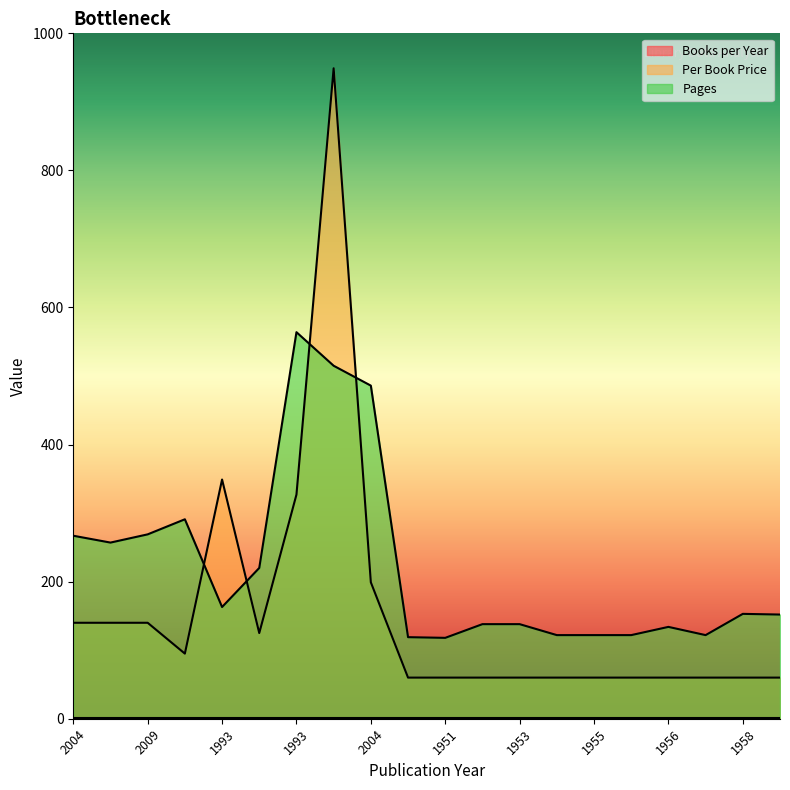

Reading left to right, what are all the values shown in this chart?

Per Book Price: 140	140	140	95	349	125	327	949	199	60	60	60	60	60	60	60	60	60	60	60
Pages: 267	257	269	291	163	220	564	515	486	119	118	138	138	122	122	122	134	122	153	152